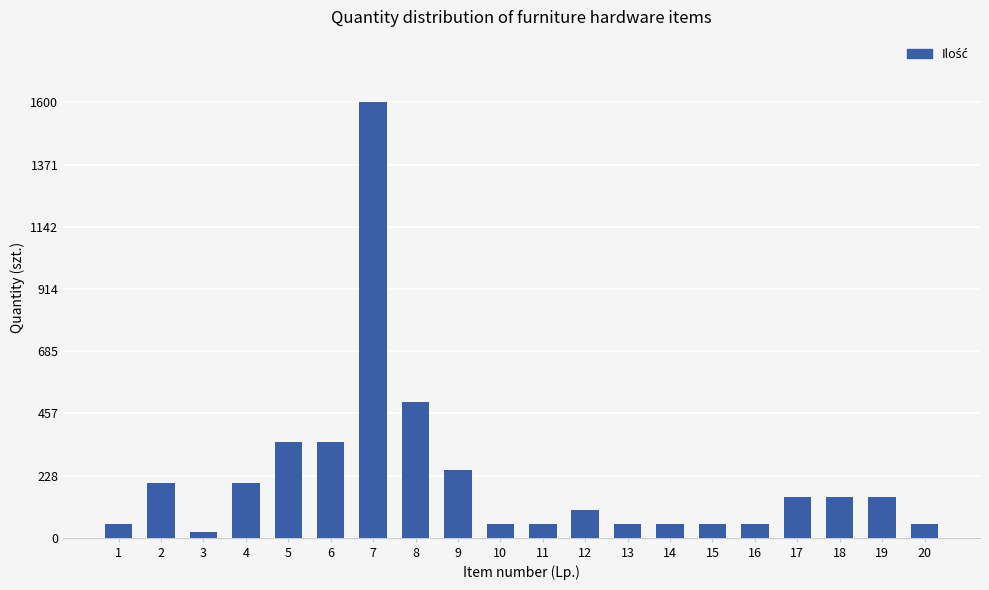

At which label is the value closest to 810?

8